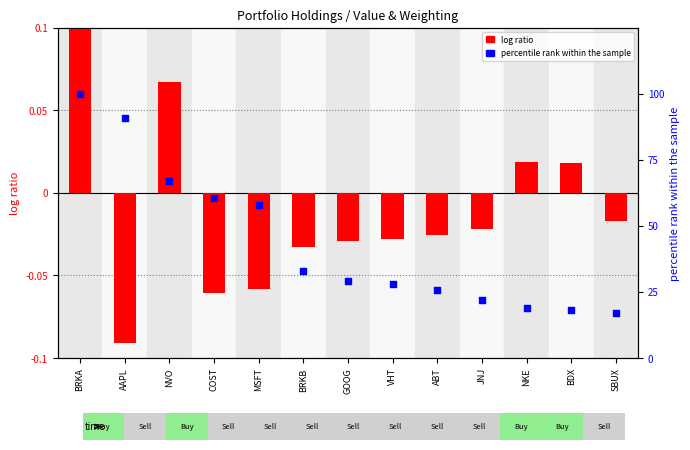

Is the value of percentile rank within the sample at SBUX greater than the value of log ratio at COST?

Yes